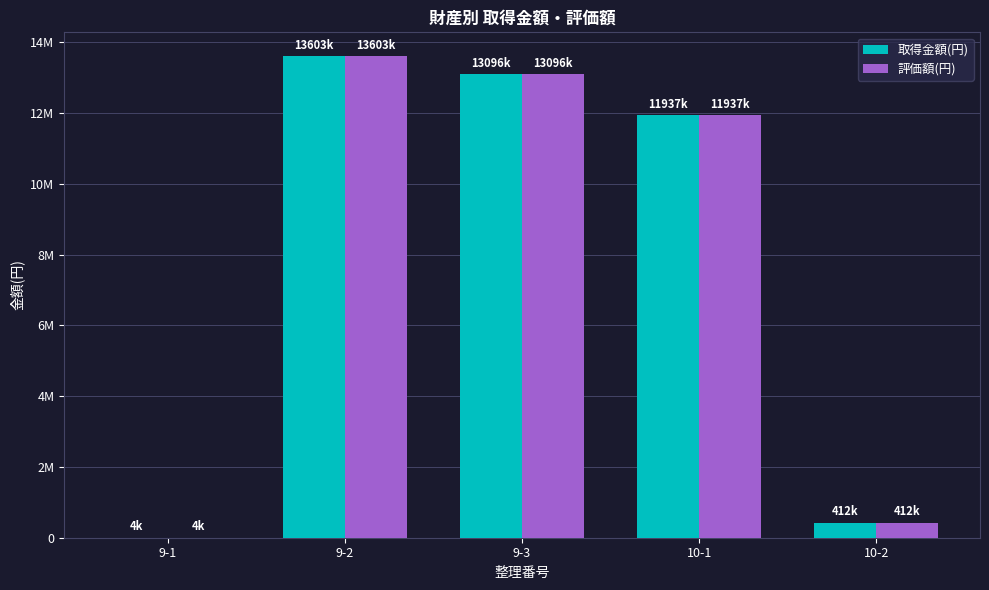

What are all the series names shown in the legend?

取得金額(円), 評価額(円)